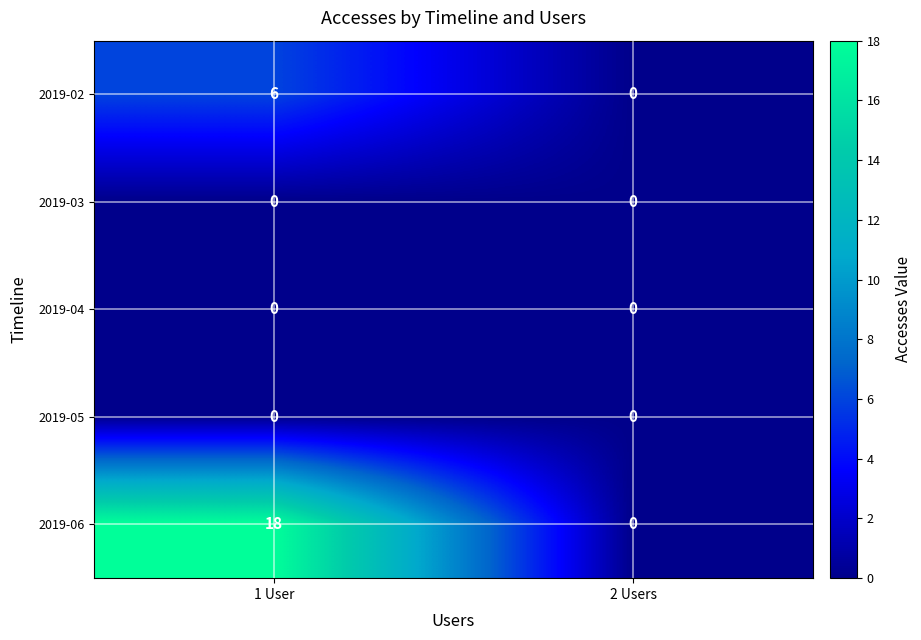

Between 1 User and 2 Users, which series saw the biggest shift?

2019-06